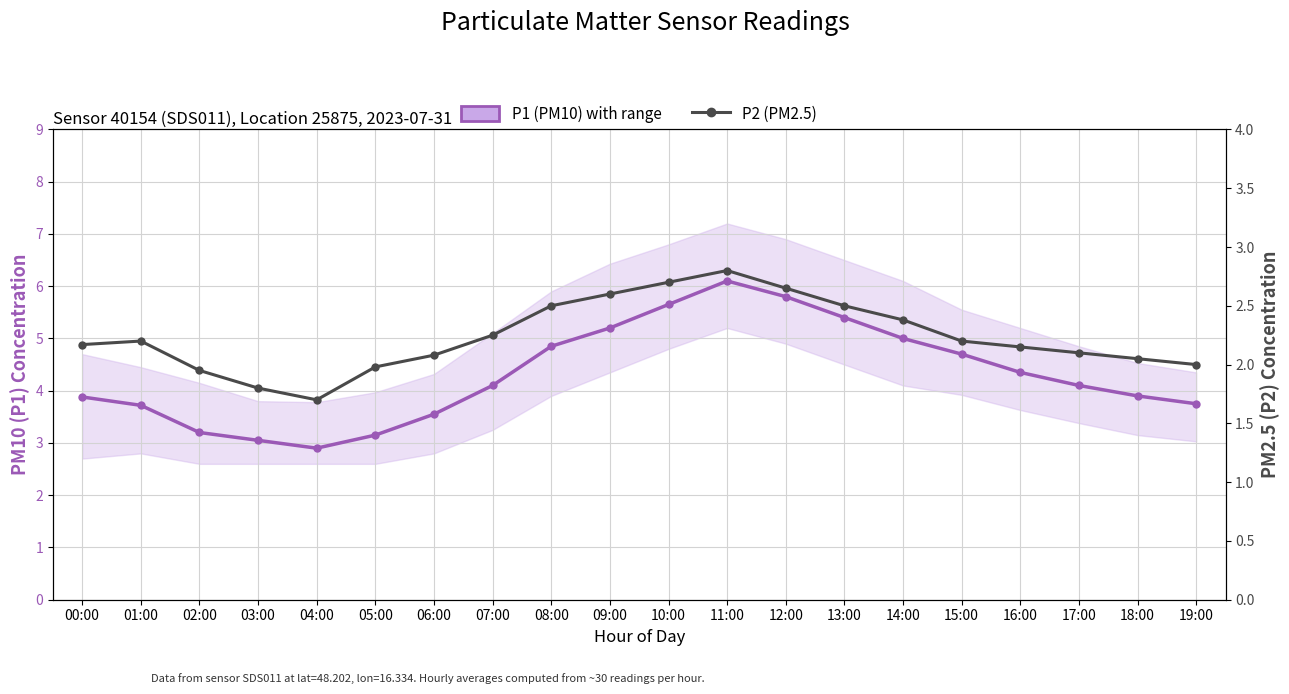

Reading left to right, transcribe all the data shown in this chart.

P1 (PM10) mean: 00:00=3.9	01:00=3.7	02:00=3.2	03:00=3.0	04:00=2.9	05:00=3.1	06:00=3.5	07:00=4.1	08:00=4.8	09:00=5.2	10:00=5.7	11:00=6.1	12:00=5.8	13:00=5.4	14:00=5.0	15:00=4.7	16:00=4.3	17:00=4.1	18:00=3.9	19:00=3.8
P2 (PM2.5): 00:00=2.2	01:00=2.2	02:00=1.9	03:00=1.8	04:00=1.7	05:00=2.0	06:00=2.1	07:00=2.2	08:00=2.5	09:00=2.6	10:00=2.7	11:00=2.8	12:00=2.6	13:00=2.5	14:00=2.4	15:00=2.2	16:00=2.1	17:00=2.1	18:00=2.0	19:00=2.0